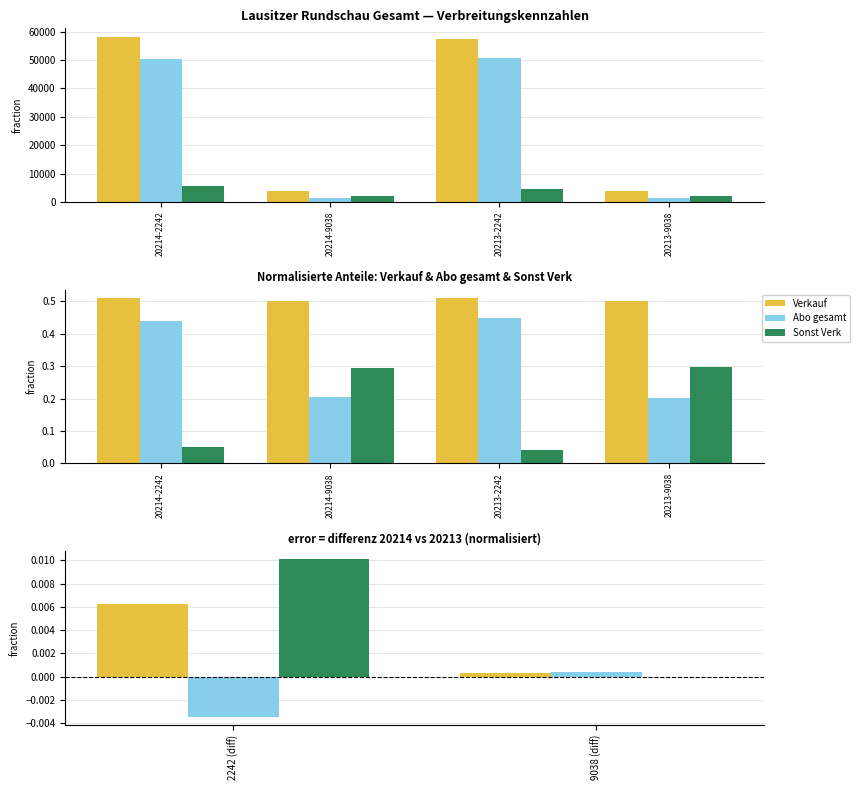

How many values in the Abo gesamt series exceed 0?

1